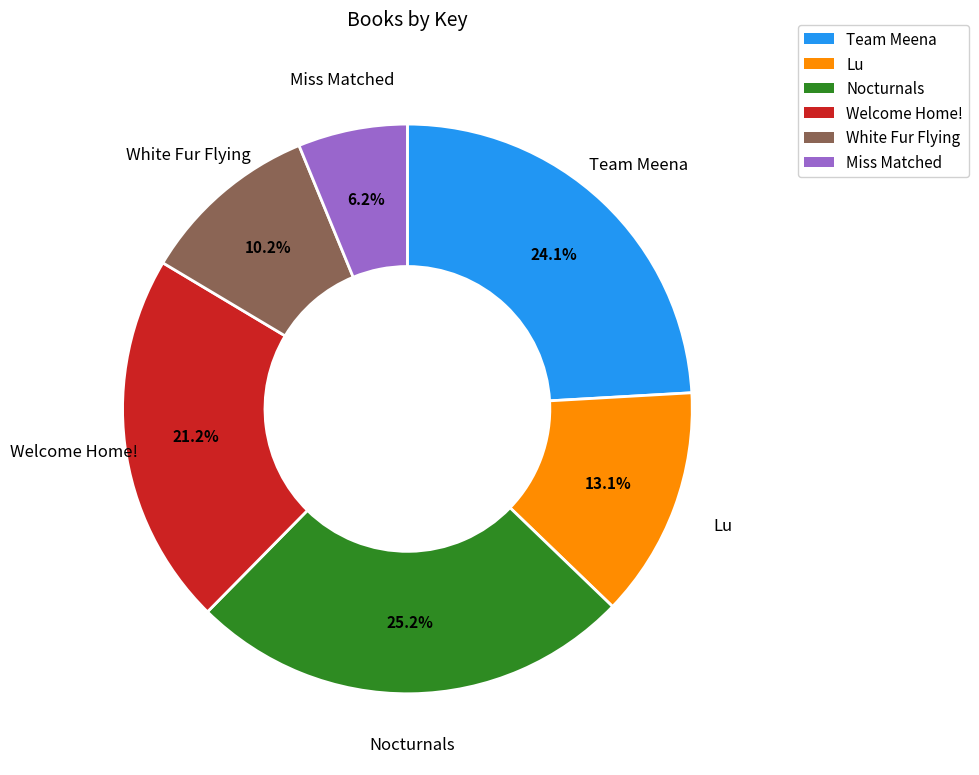

To the nearest percent, what is the difference between the largest and smallest slice percentages?

19%